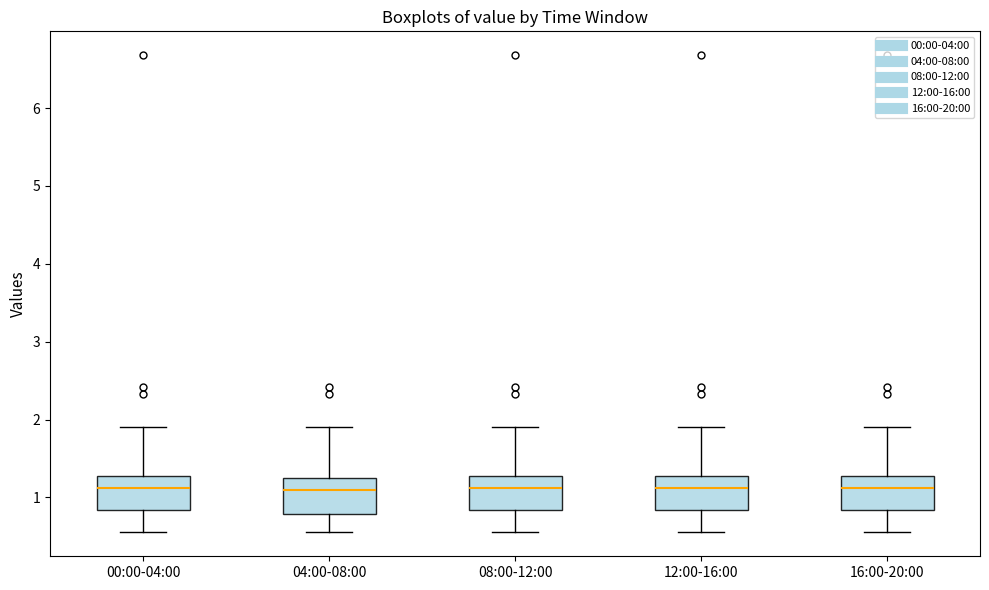

Reading left to right, read every box against the y-axis: the position of its median line, the range the box covers, and the ends of its whiskers. The values are not printed on the chart, so give them approximately, as read against the axis.

00:00-04:00: median 1.1, box 0.8 to 1.3, whiskers 0.6 to 1.9
04:00-08:00: median 1.1, box 0.8 to 1.3, whiskers 0.6 to 1.9
08:00-12:00: median 1.1, box 0.8 to 1.3, whiskers 0.6 to 1.9
12:00-16:00: median 1.1, box 0.8 to 1.3, whiskers 0.6 to 1.9
16:00-20:00: median 1.1, box 0.8 to 1.3, whiskers 0.6 to 1.9